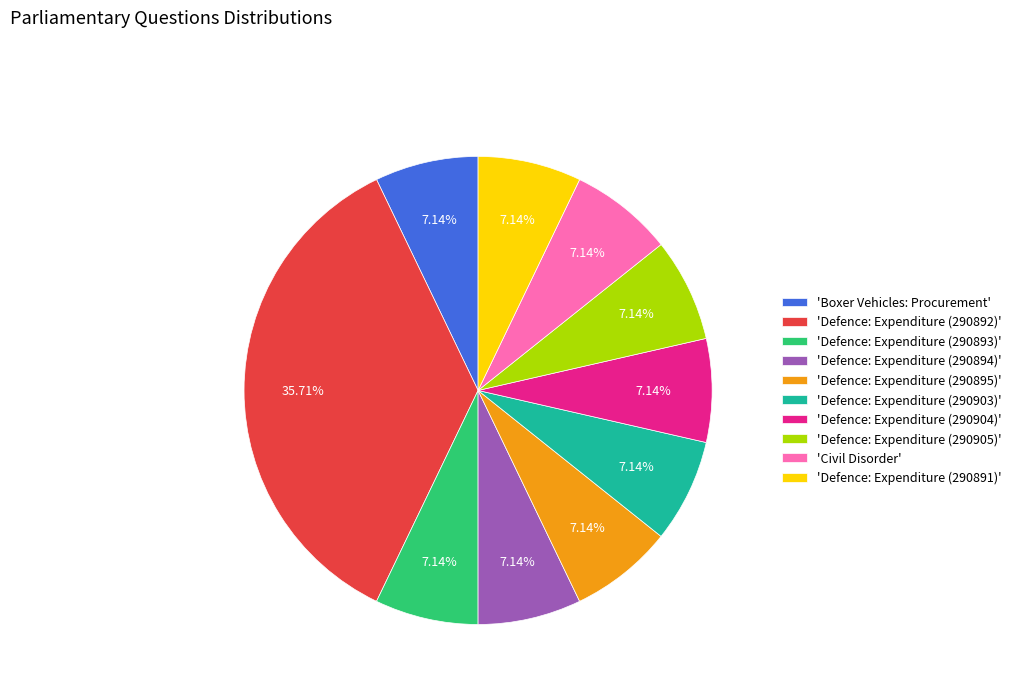

Does any single category account for the majority?

No